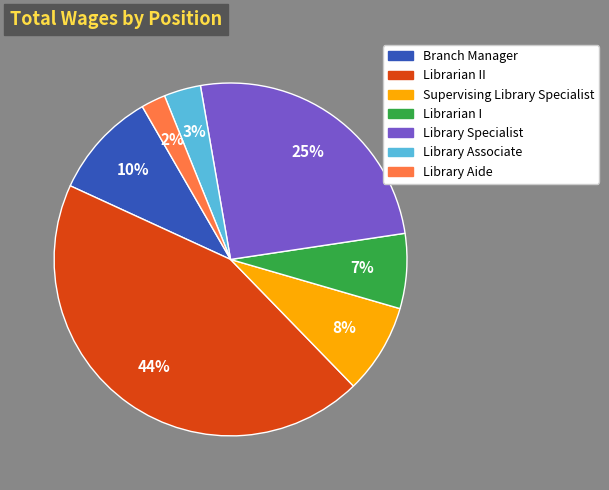

Is there a majority slice in this chart?

No